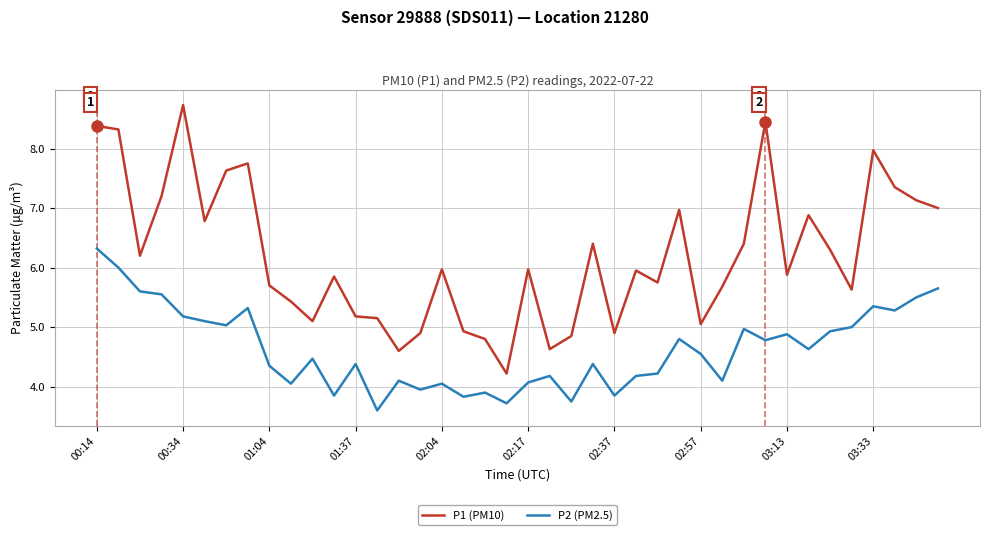

Which series has the largest range (max minus min)?

P1 (PM10)